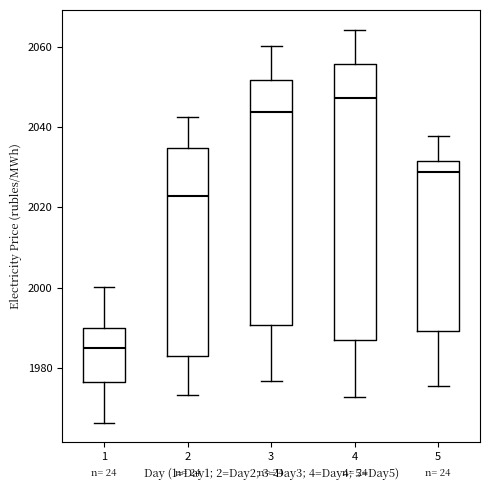

Reading left to right, read every box against the y-axis: the position of its median line, the range the box covers, and the ends of its whiskers. The values are not printed on the chart, so give them approximately, as read against the axis.

1: median 1984, box 1976 to 1990, whiskers 1966 to 2000
2: median 2022, box 1982 to 2034, whiskers 1974 to 2042
3: median 2044, box 1990 to 2052, whiskers 1976 to 2060
4: median 2048, box 1986 to 2056, whiskers 1972 to 2064
5: median 2028, box 1990 to 2032, whiskers 1976 to 2038